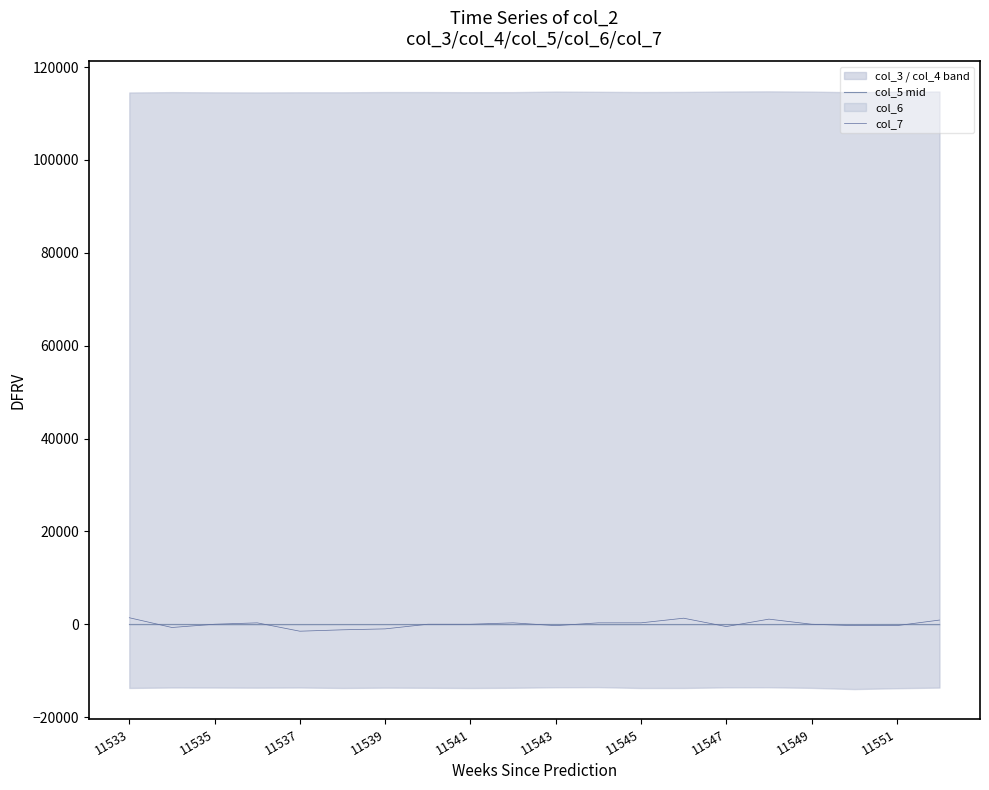

Is it true that col_7 equals -5.0 at 11541?

True